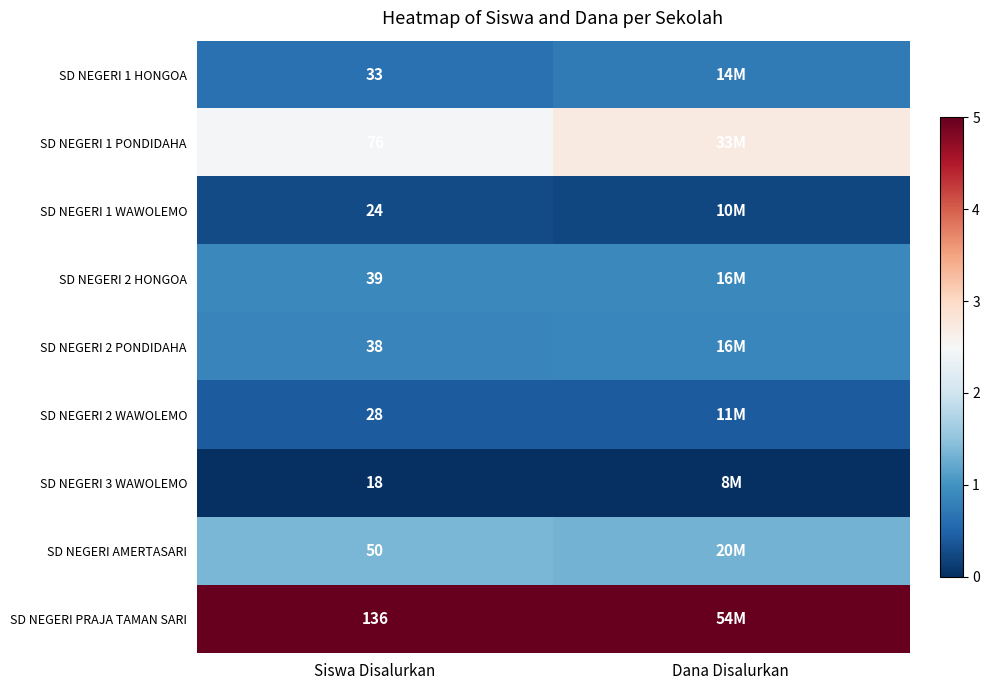

Is the value of SD NEGERI 2 WAWOLEMO at Siswa Disalurkan greater than the value of SD NEGERI 2 PONDIDAHA at Siswa Disalurkan?

No